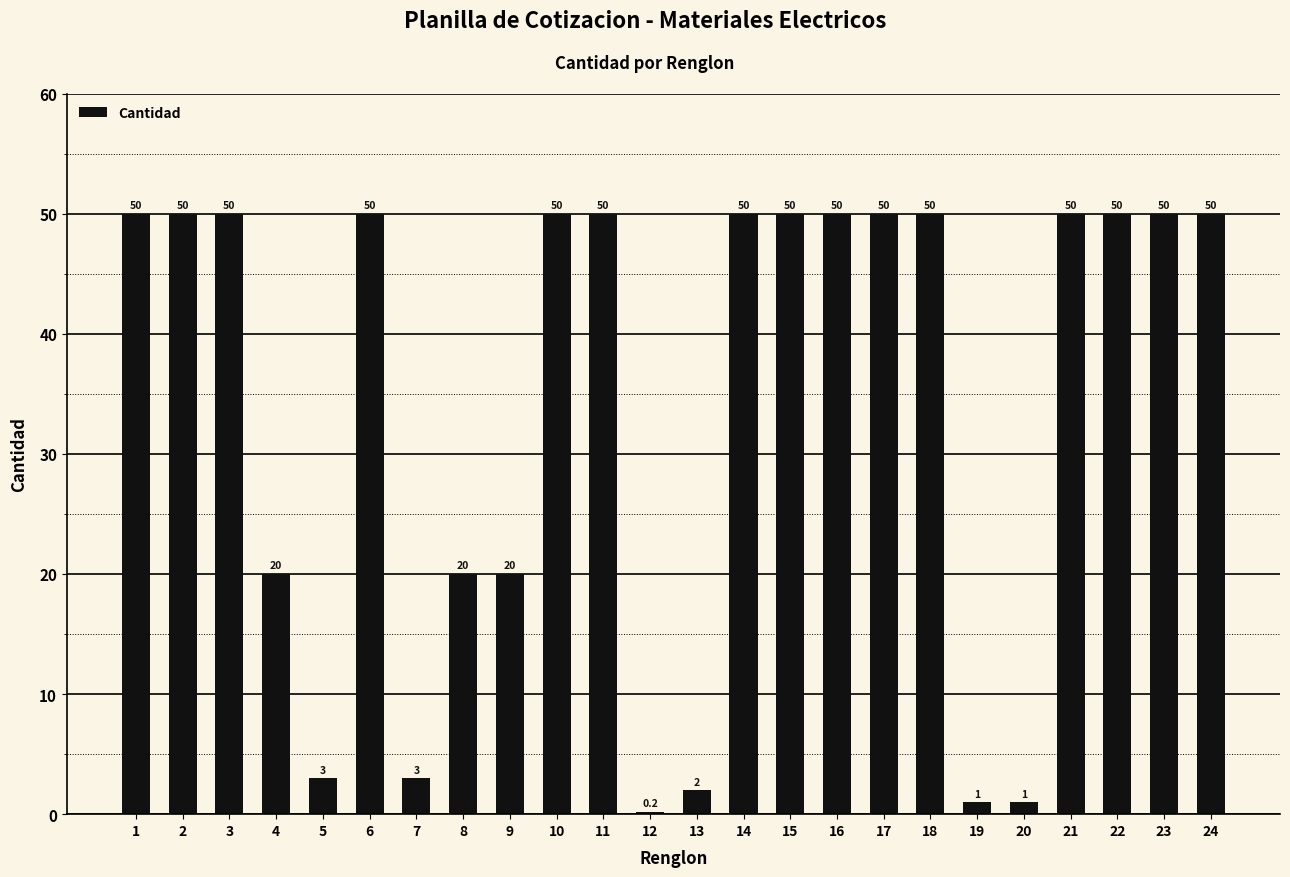

Reading right to left, transcribe all the data shown in this chart.

50.0	50.0	50.0	50.0	1.0	1.0	50.0	50.0	50.0	50.0	50.0	2.0	0.2	50.0	50.0	20.0	20.0	3.0	50.0	3.0	20.0	50.0	50.0	50.0